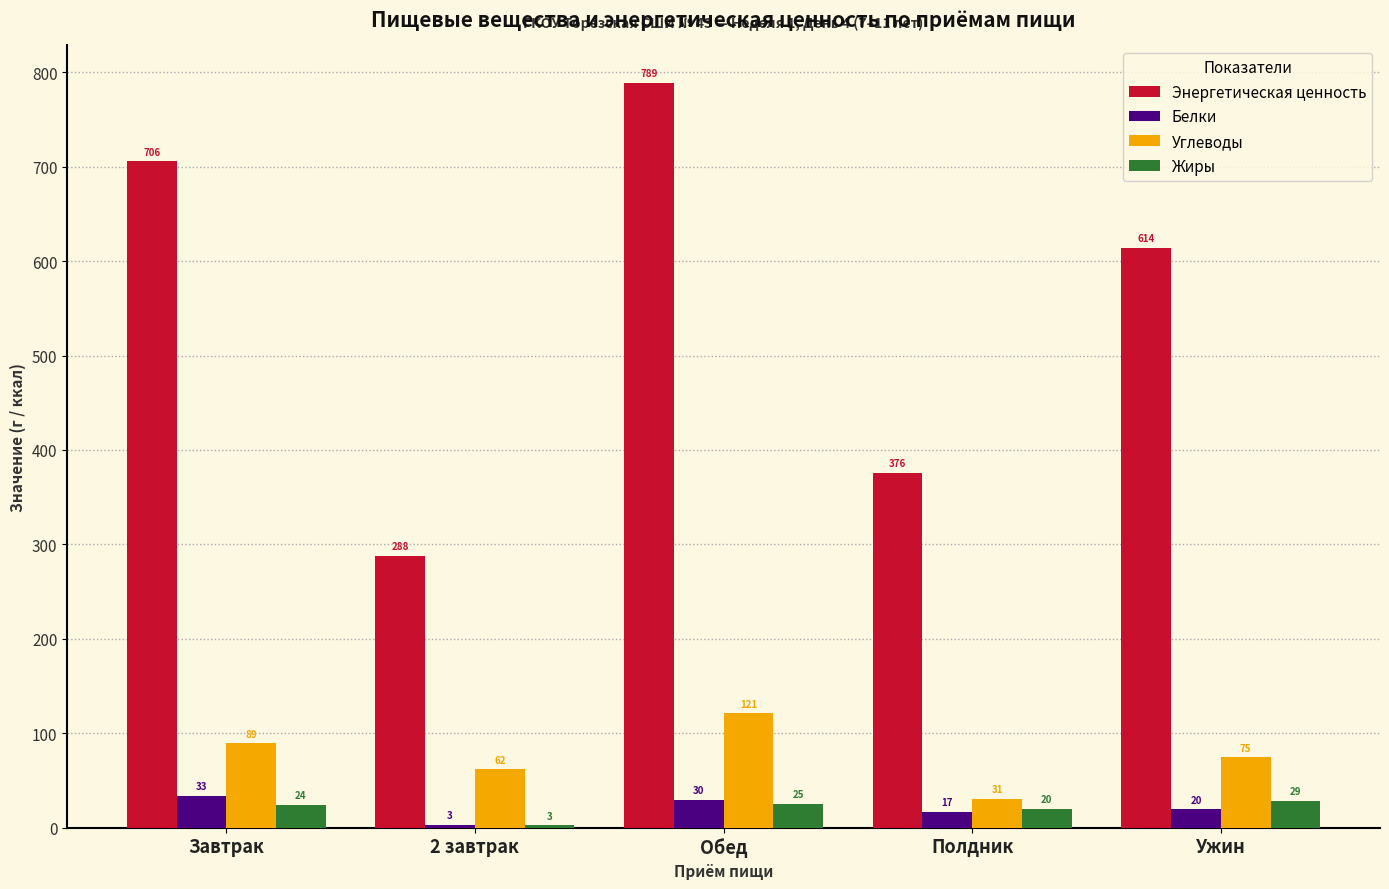

Which series changed the most between 2 завтрак and Обед?

Энергетическая ценность